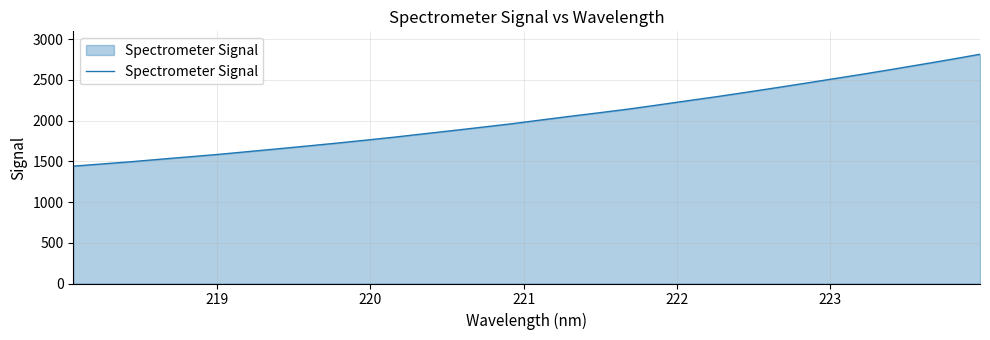

What is the maximum value shown in the chart?

2815.7